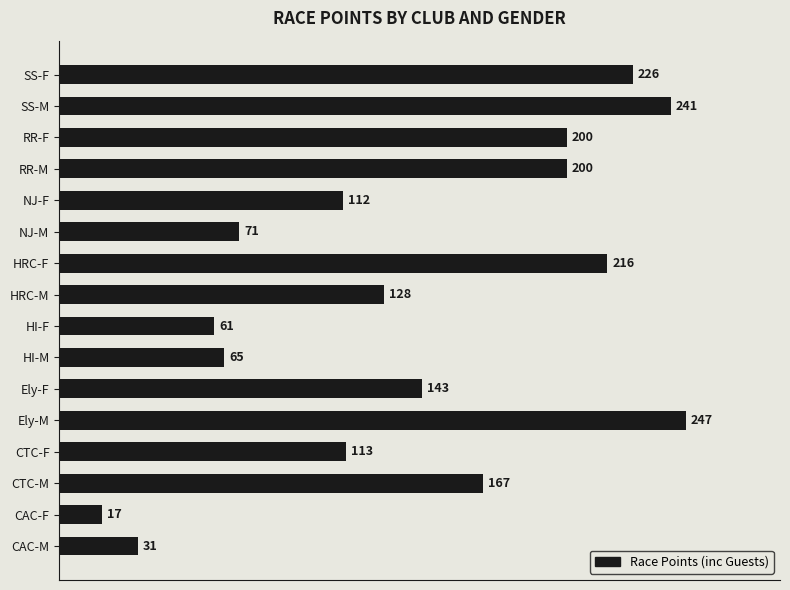

How many categories are shown in the chart?

16